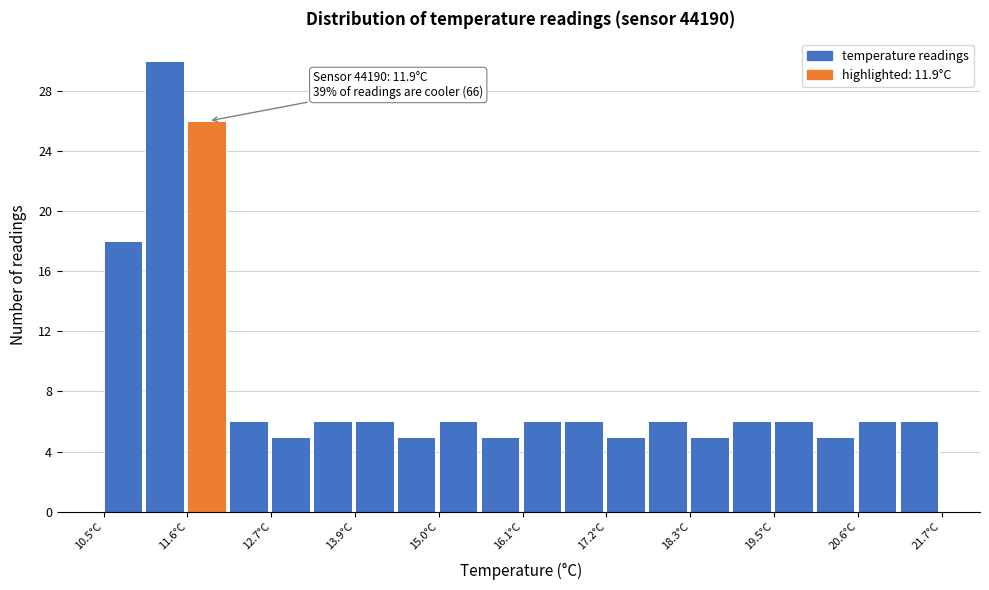

Read against the x-axis, roughly where is the centre of the tallest bar?

11.4